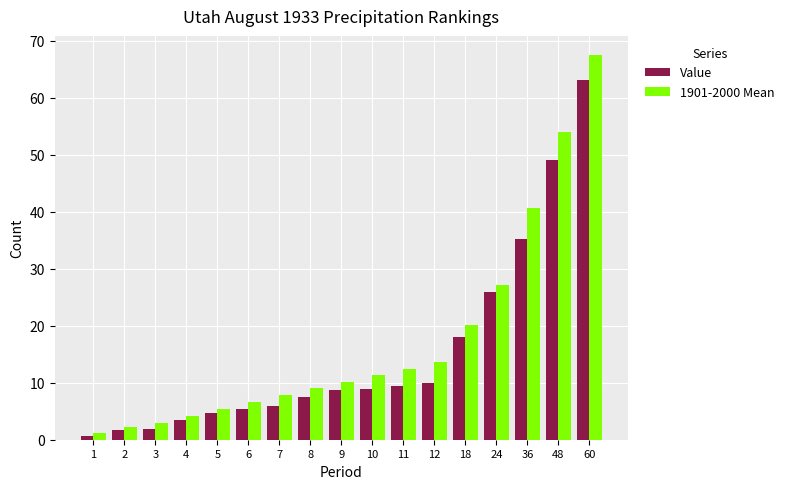

List the series in order of their peak value, highest first.

1901-2000 Mean, Value